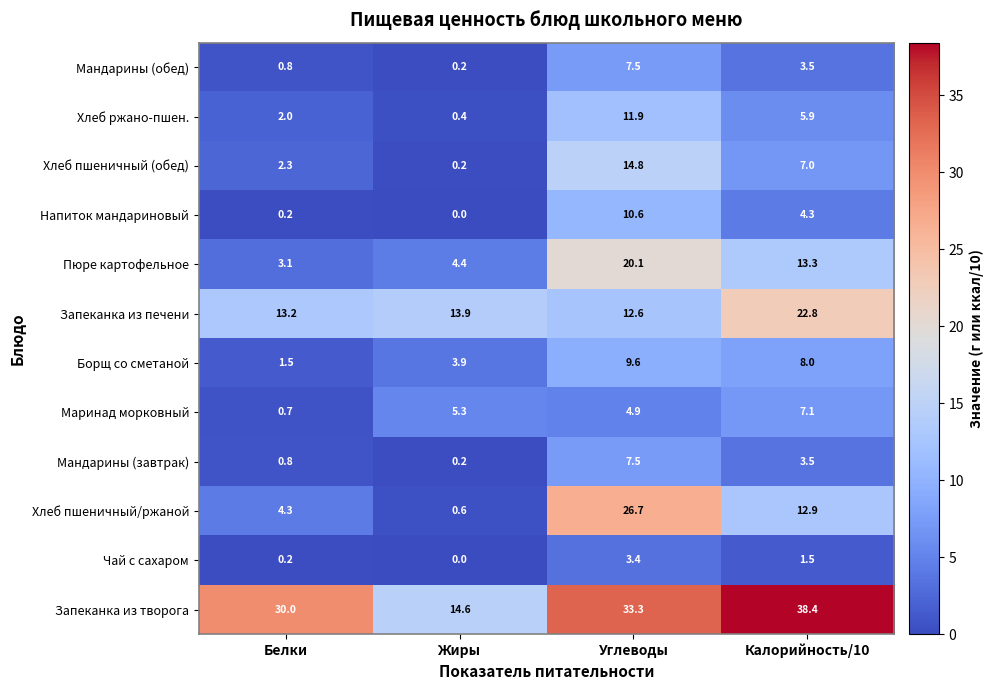

Is it true that Запеканка из печени equals 6.1 at Калорийность/10?

False